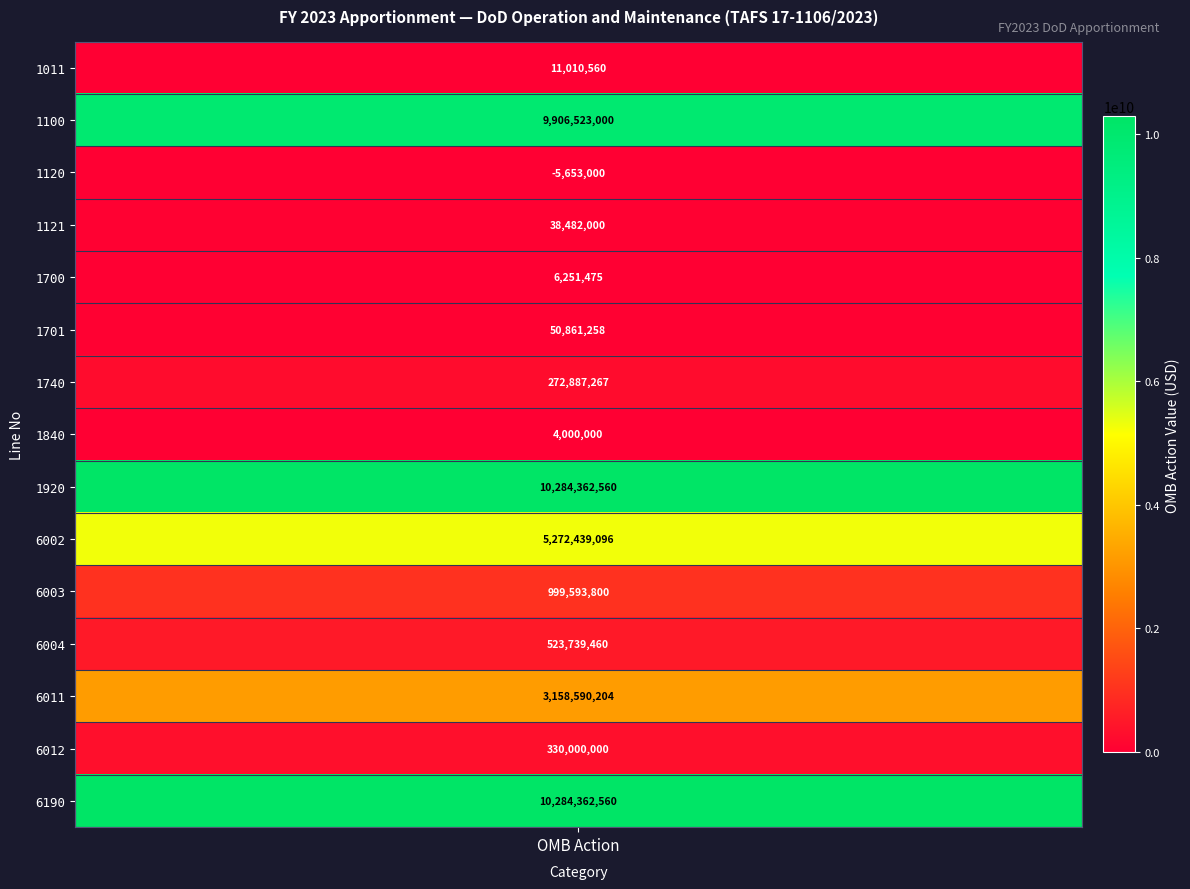

What is the change in value from 1840 to 6012?

+326000000